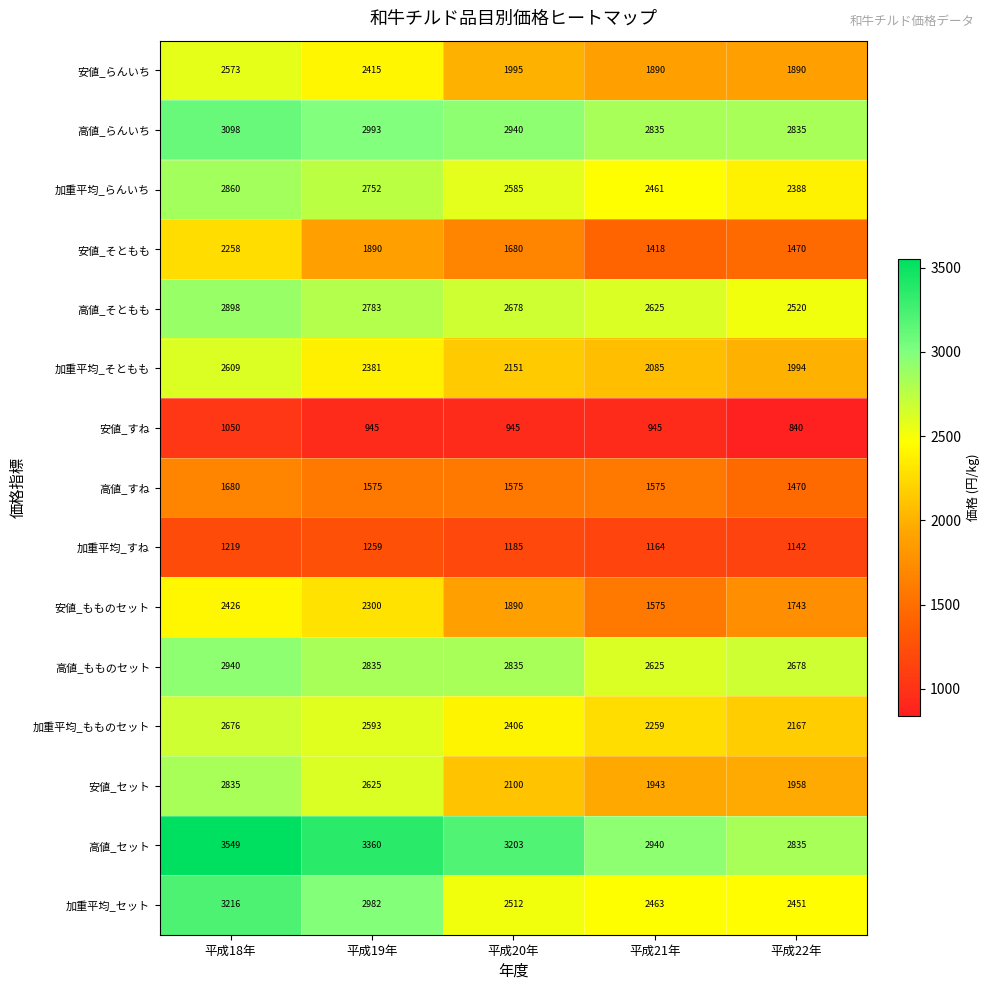

Count the number of categories in the chart.

5